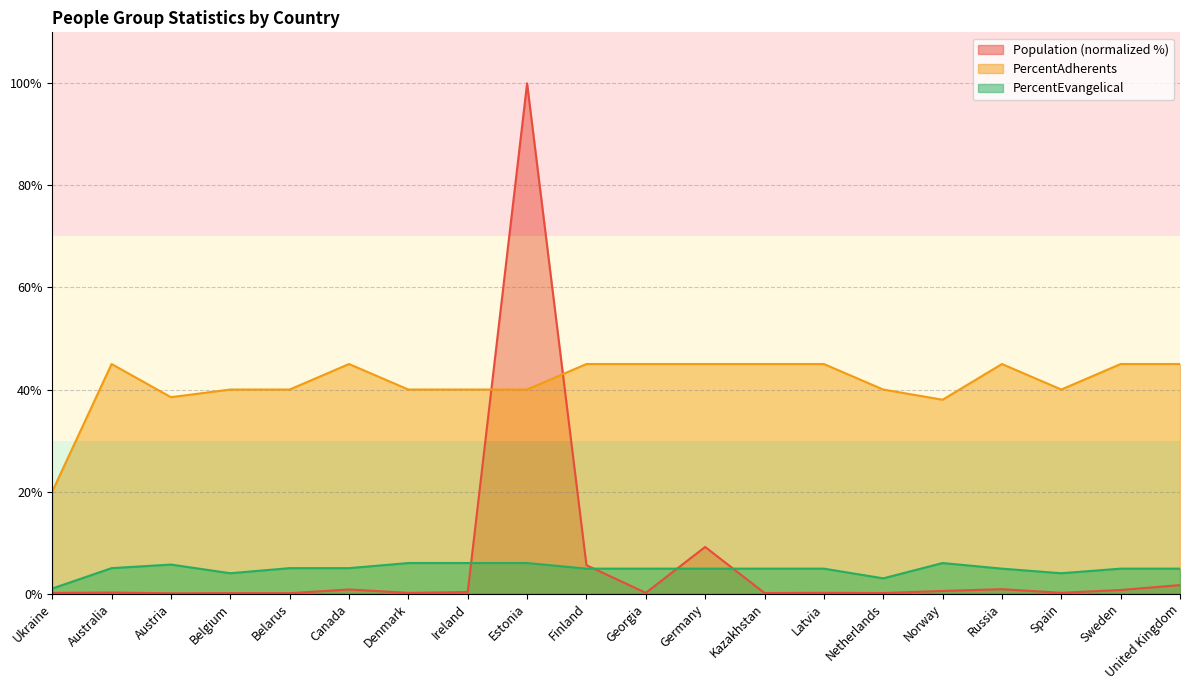

Which has a higher value, Austria or Kazakhstan?

Kazakhstan